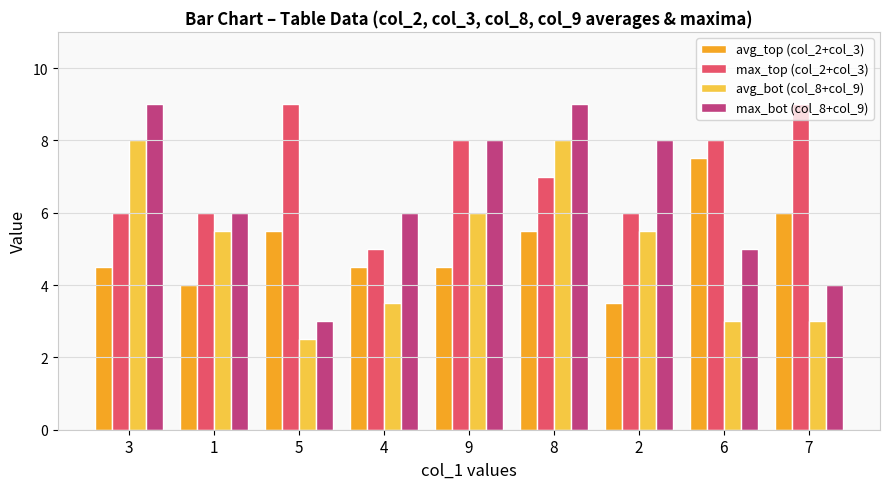

What is the label of the 3rd bar from the left?

5